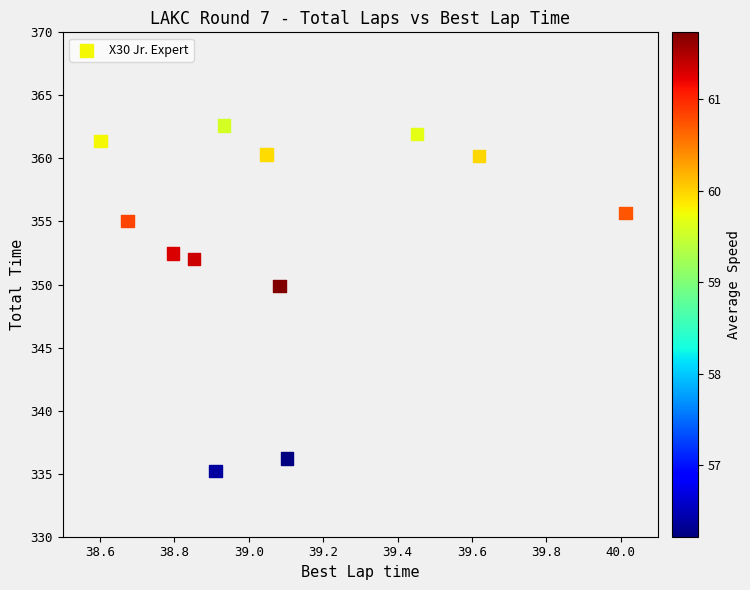

What Y value in the scatter plot is closest to 348?

349.9